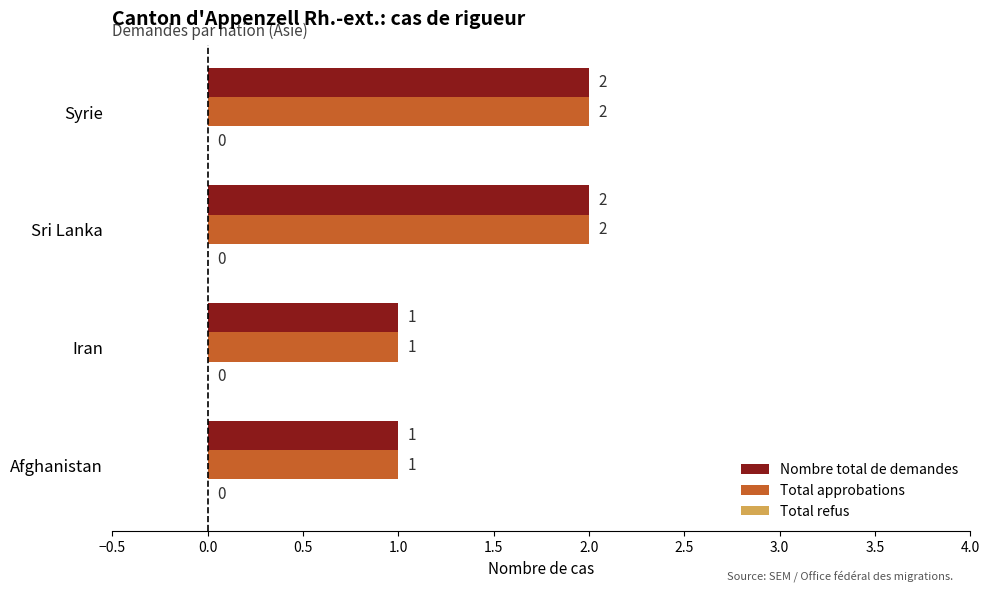

Is the value of Nombre total de demandes at Syrie greater than the value of Total approbations at Iran?

Yes